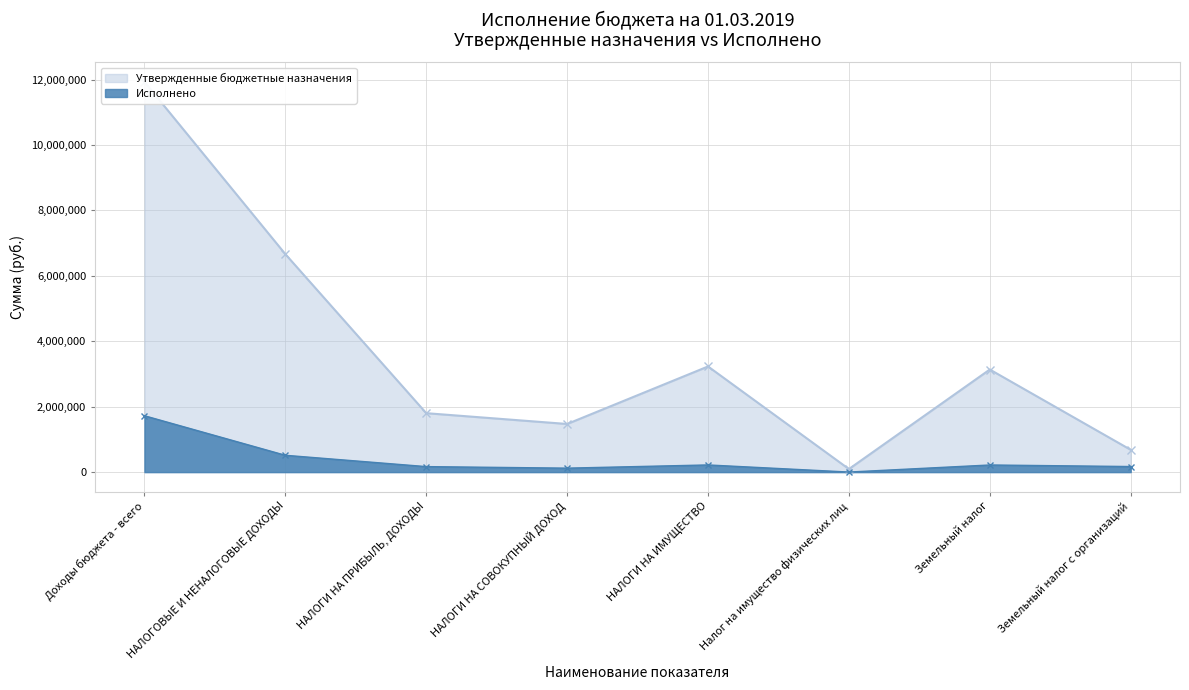

At which label does Утвержденные бюджетные назначения reach its peak?

Доходы бюджета - всего